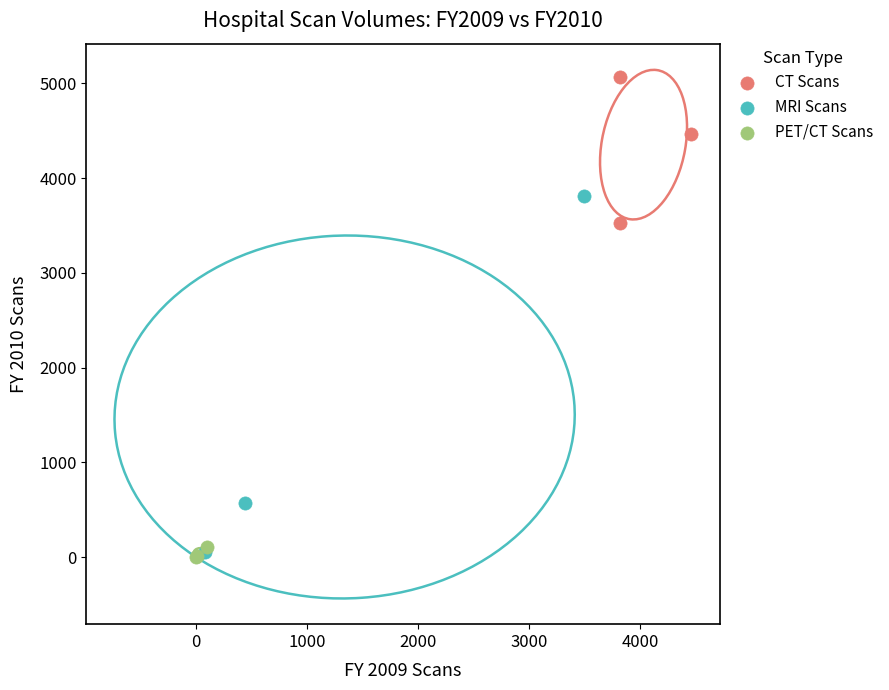

Which series contains the lowest Y value?

PET/CT Scans